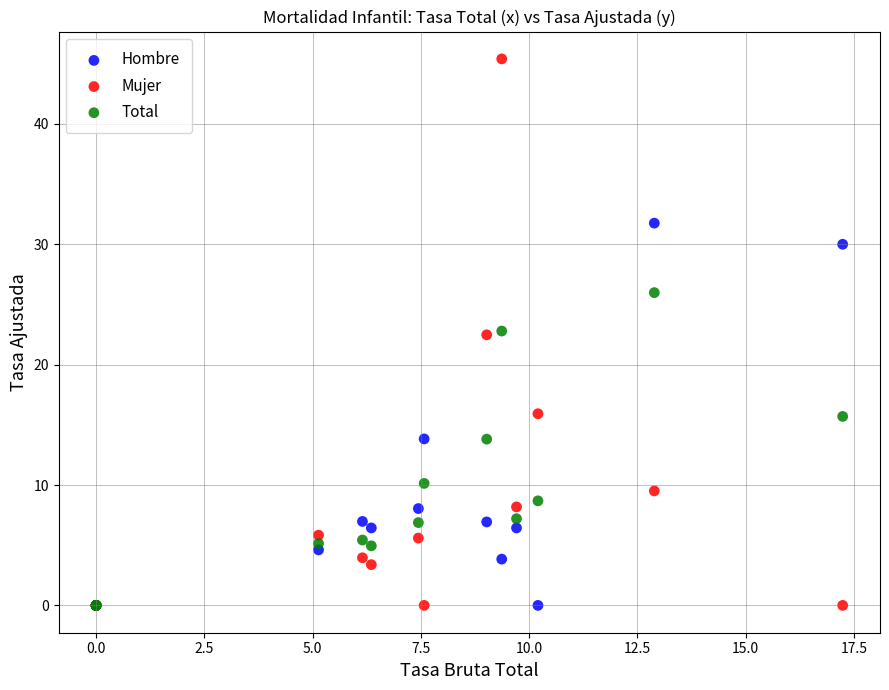

What are all the series names shown in the legend?

Hombre, Mujer, Total